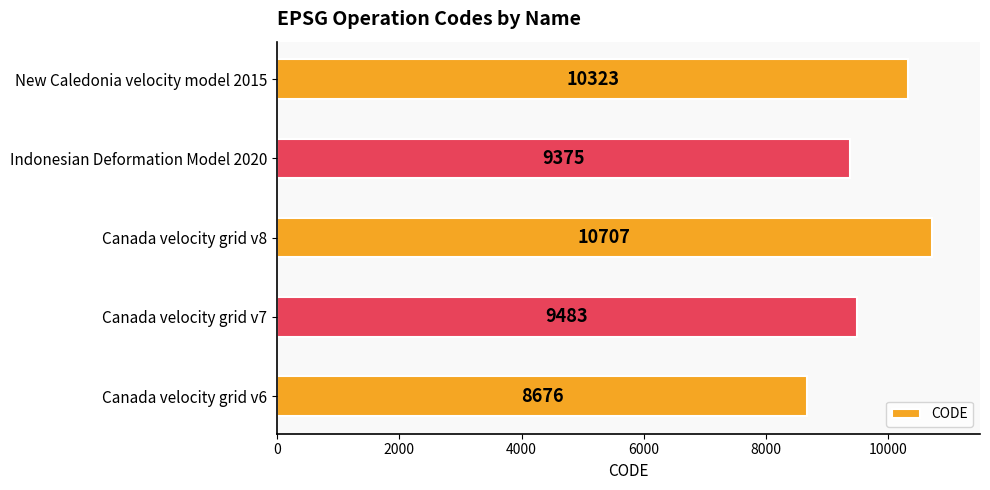

Are the bars horizontal?

Yes